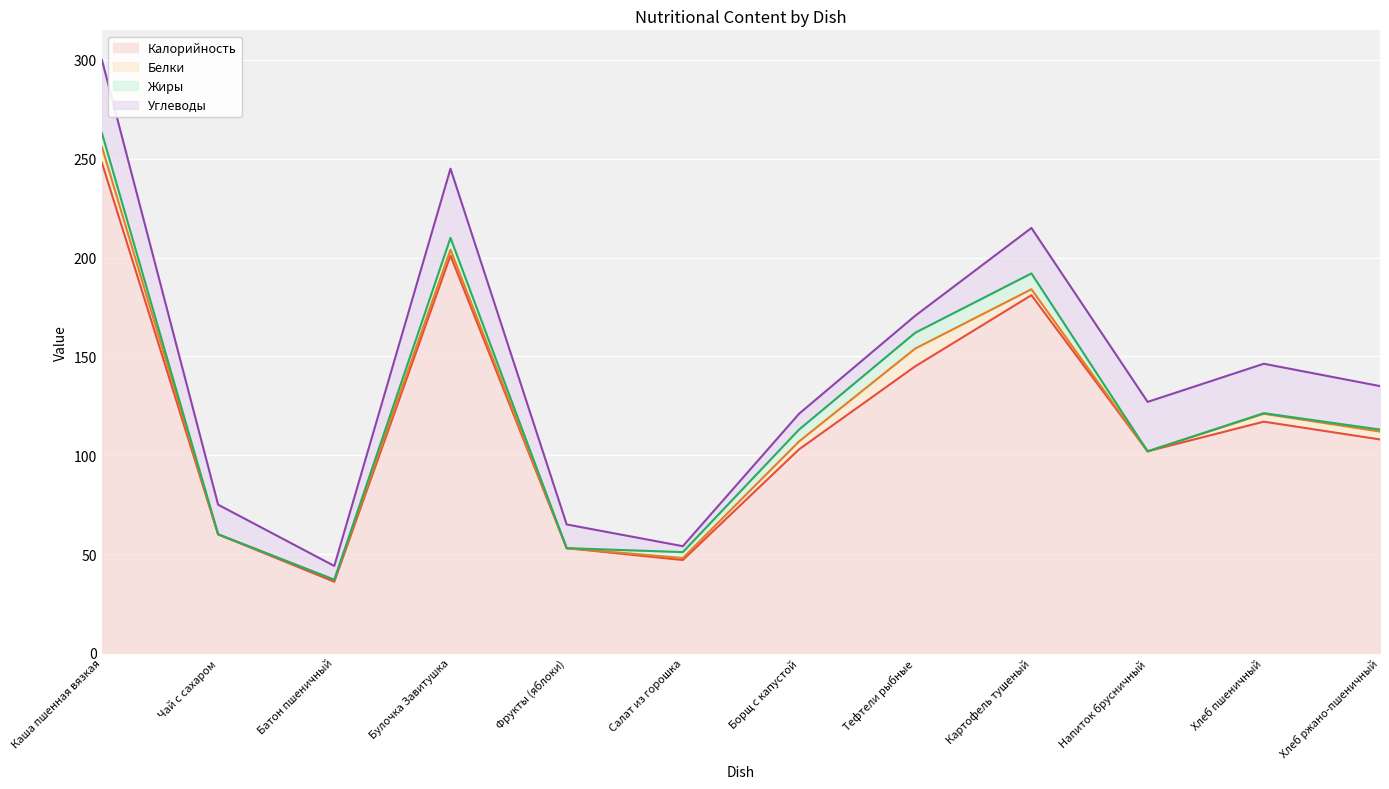

Which category has the lowest value in the Калорийность series?

Батон пшеничный